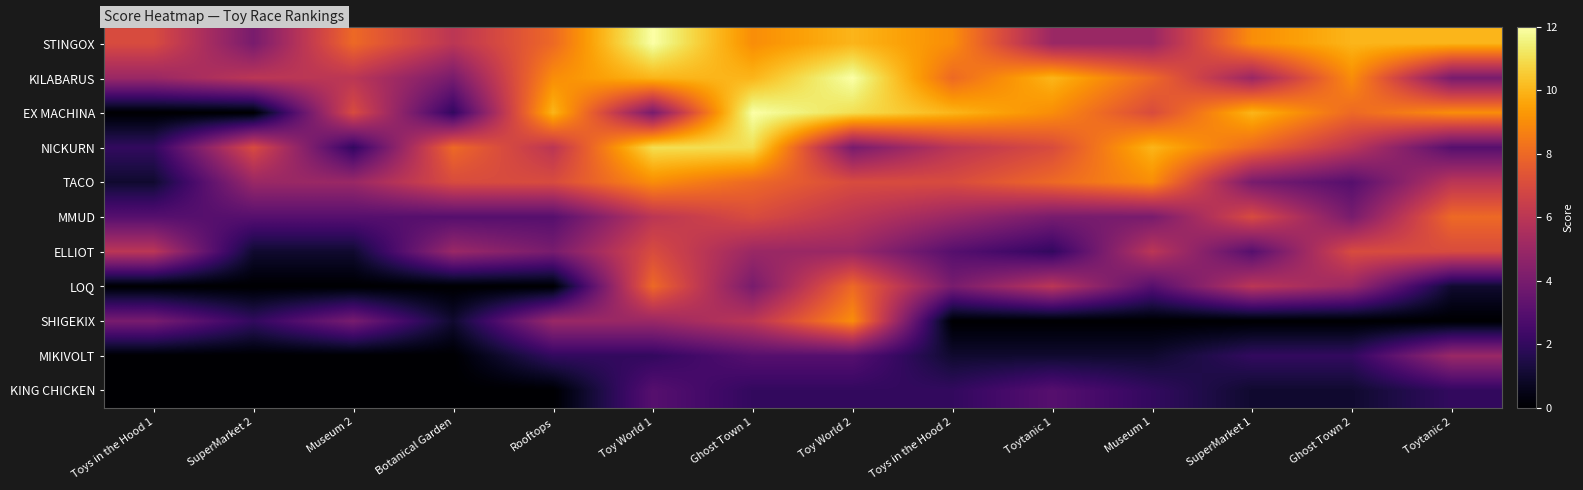

Reading right to left, what are all the values shown in this chart?

STINGOX: Toytanic 2=10	Ghost Town 2=10	SuperMarket 1=9	Museum 1=5	Toytanic 1=5	Toys in the Hood 2=9	Toy World 2=10	Ghost Town 1=9	Toy World 1=12	Rooftops=8	Botanical Garden=6	Museum 2=8	SuperMarket 2=4	Toys in the Hood 1=7
KILABARUS: Toytanic 2=4	Ghost Town 2=9	SuperMarket 1=5	Museum 1=8	Toytanic 1=10	Toys in the Hood 2=8	Toy World 2=12	Ghost Town 1=10	Toy World 1=10	Rooftops=9	Botanical Garden=4	Museum 2=6	SuperMarket 2=6	Toys in the Hood 1=5
EX MACHINA: Toytanic 2=9	Ghost Town 2=8	SuperMarket 1=10	Museum 1=7	Toytanic 1=9	Toys in the Hood 2=10	Toy World 2=11	Ghost Town 1=12	Toy World 1=4	Rooftops=10	Botanical Garden=2	Museum 2=7	SuperMarket 2=0	Toys in the Hood 1=0
NICKURN: Toytanic 2=3	Ghost Town 2=6	SuperMarket 1=8	Museum 1=10	Toytanic 1=7	Toys in the Hood 2=6	Toy World 2=4	Ghost Town 1=11	Toy World 1=11	Rooftops=6	Botanical Garden=8	Museum 2=2	SuperMarket 2=7	Toys in the Hood 1=2
TACO: Toytanic 2=6	Ghost Town 2=3	SuperMarket 1=4	Museum 1=9	Toytanic 1=8	Toys in the Hood 2=7	Toy World 2=7	Ghost Town 1=8	Toy World 1=9	Rooftops=7	Botanical Garden=7	Museum 2=5	SuperMarket 2=5	Toys in the Hood 1=1
MMUD: Toytanic 2=8	Ghost Town 2=4	SuperMarket 1=7	Museum 1=4	Toytanic 1=4	Toys in the Hood 2=5	Toy World 2=6	Ghost Town 1=7	Toy World 1=6	Rooftops=3	Botanical Garden=3	Museum 2=3	SuperMarket 2=3	Toys in the Hood 1=3
ELLIOT: Toytanic 2=7	Ghost Town 2=7	SuperMarket 1=3	Museum 1=6	Toytanic 1=2	Toys in the Hood 2=3	Toy World 2=5	Ghost Town 1=5	Toy World 1=7	Rooftops=4	Botanical Garden=5	Museum 2=1	SuperMarket 2=1	Toys in the Hood 1=6
LOQ: Toytanic 2=1	Ghost Town 2=5	SuperMarket 1=6	Museum 1=3	Toytanic 1=6	Toys in the Hood 2=4	Toy World 2=8	Ghost Town 1=4	Toy World 1=8	Rooftops=0	Botanical Garden=0	Museum 2=0	SuperMarket 2=0	Toys in the Hood 1=0
SHIGEKIX: Toytanic 2=0	Ghost Town 2=0	SuperMarket 1=0	Museum 1=0	Toytanic 1=0	Toys in the Hood 2=0	Toy World 2=9	Ghost Town 1=6	Toy World 1=5	Rooftops=5	Botanical Garden=1	Museum 2=4	SuperMarket 2=2	Toys in the Hood 1=4
MIKIVOLT: Toytanic 2=5	Ghost Town 2=2	SuperMarket 1=2	Museum 1=1	Toytanic 1=1	Toys in the Hood 2=1	Toy World 2=3	Ghost Town 1=3	Toy World 1=2	Rooftops=2	Botanical Garden=0	Museum 2=0	SuperMarket 2=0	Toys in the Hood 1=0
KING CHICKEN: Toytanic 2=2	Ghost Town 2=1	SuperMarket 1=1	Museum 1=2	Toytanic 1=3	Toys in the Hood 2=2	Toy World 2=2	Ghost Town 1=2	Toy World 1=3	Rooftops=0	Botanical Garden=0	Museum 2=0	SuperMarket 2=0	Toys in the Hood 1=0